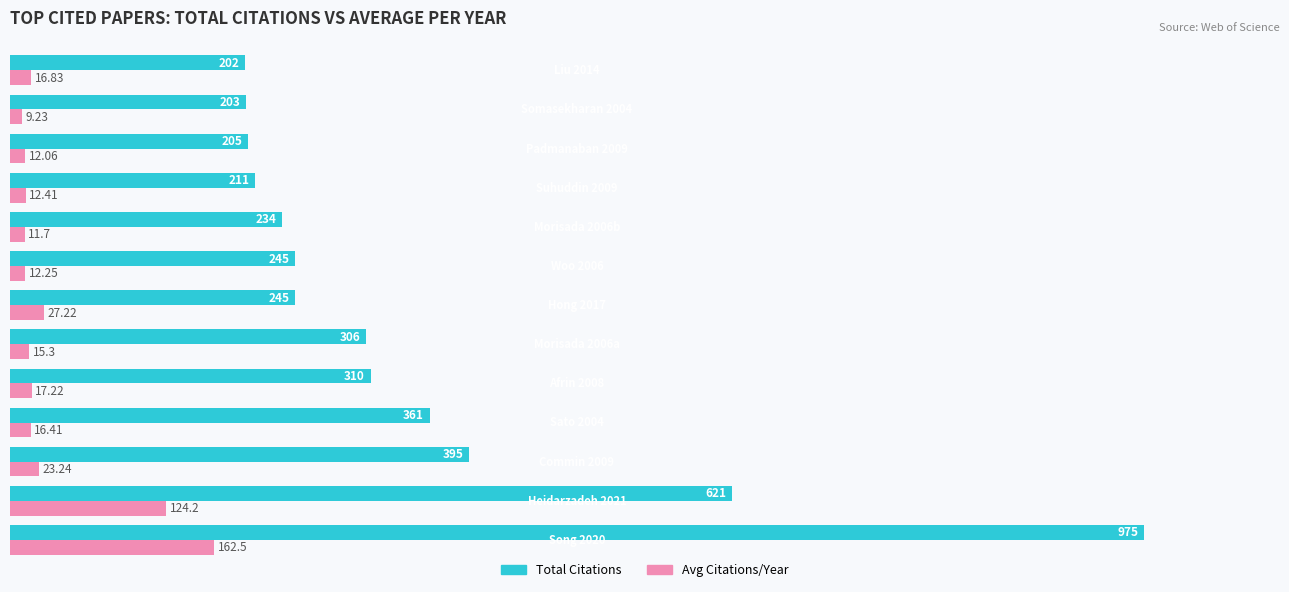

Which series has the widest spread of values?

Total Citations